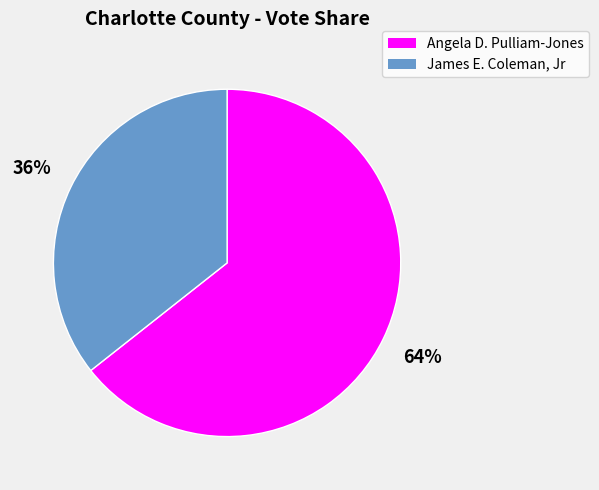

Is the sum of Angela D. Pulliam-Jones and James E. Coleman, Jr greater than half?

Yes